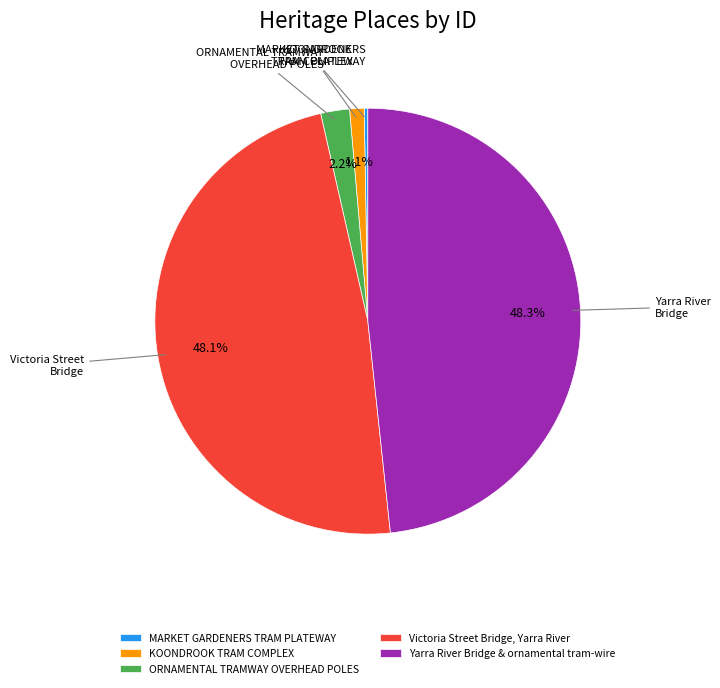

What portion of the pie excludes Victoria Street Bridge, Yarra River?

51.9%